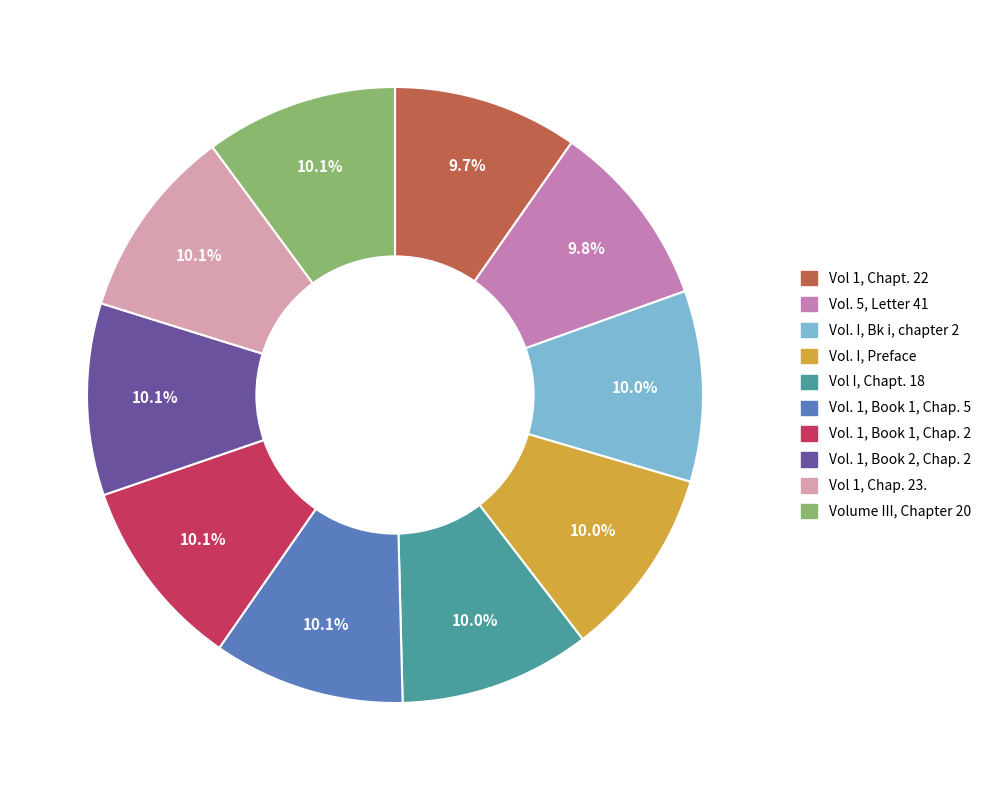

To the nearest percent, what percentage of the pie is Vol. 5, Letter 41?

10%